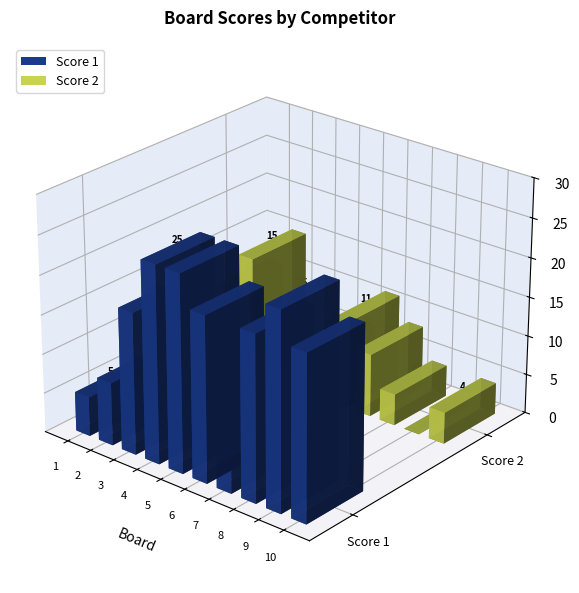

Rank the categories by Score 2 value from highest to lowest.

2, 6, 1, 7, 5, 8, 10, 3, 4, 9